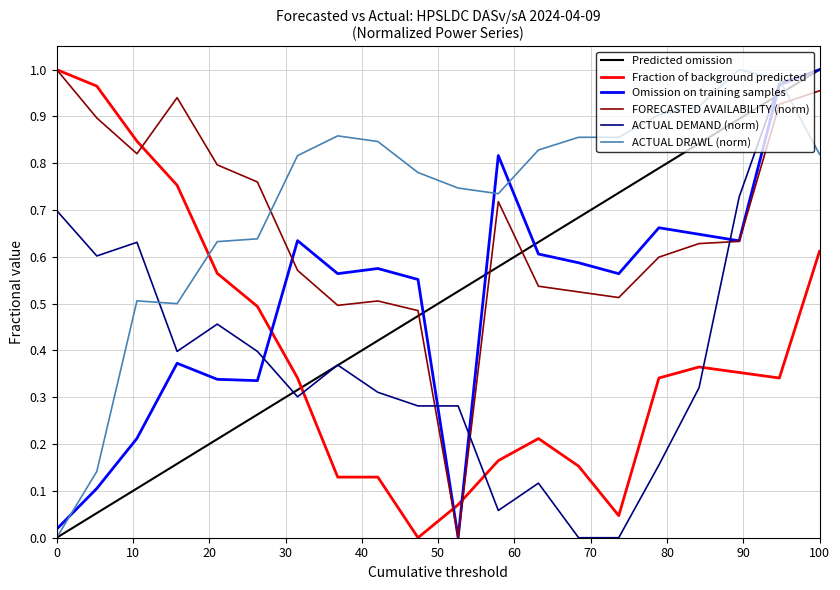

Does the chart display data point markers on the line(s)?

No